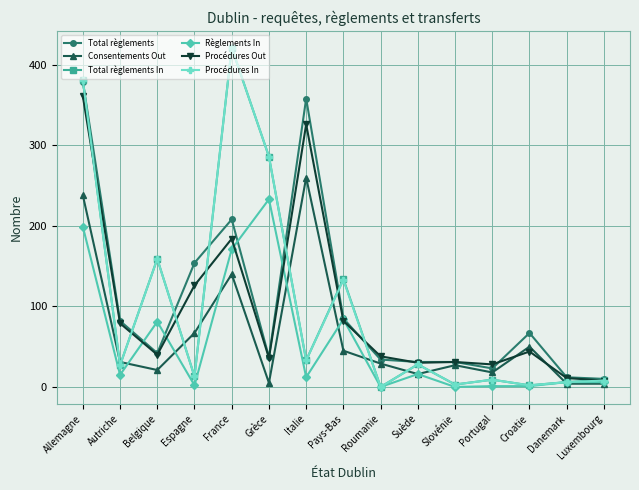

The value of Règlements In at Allemagne is 134. True or false?

False